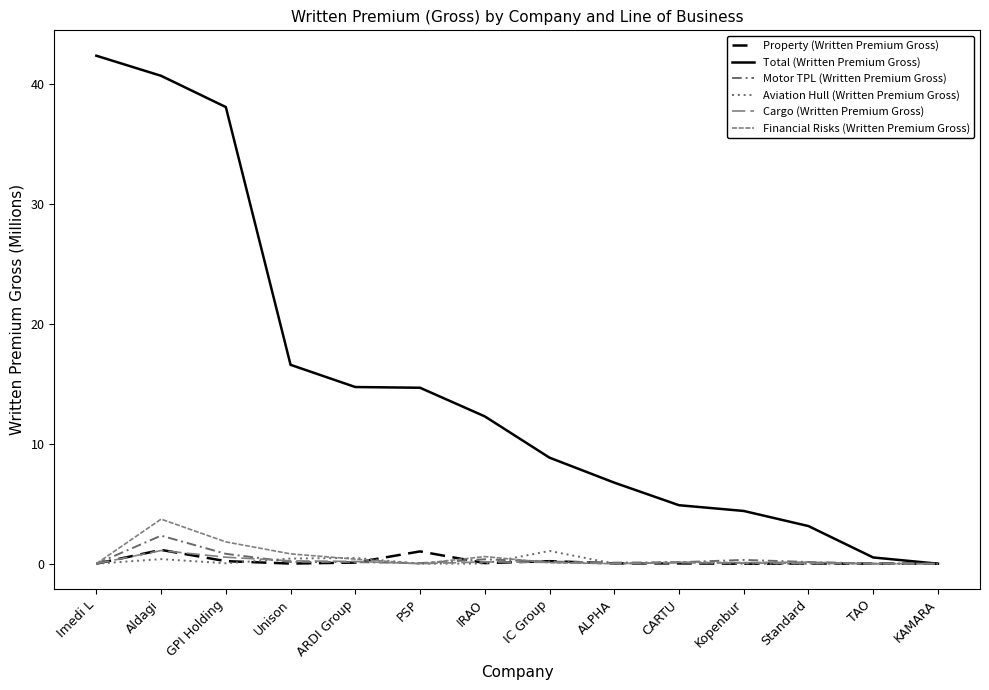

Reading left to right, list all the values displayed in this chart.

Property (Written Premium Gross): 0.0	1.1	0.2	0.0	0.1	1.0	0.1	0.2	0.0	0.0	0.0	0.0	0.0	0.0
Total (Written Premium Gross): 42.3	40.6	38.0	16.6	14.7	14.7	12.3	8.8	6.8	4.9	4.4	3.1	0.5	0.0
Motor TPL (Written Premium Gross): 0.0	2.3	0.8	0.1	0.1	0.0	0.4	0.2	0.1	0.1	0.3	0.1	0.0	0.0
Aviation Hull (Written Premium Gross): 0.0	0.4	0.0	0.4	0.5	0.0	0.0	1.1	0.0	0.1	0.0	0.0	0.0	0.0
Cargo (Written Premium Gross): 0.0	1.1	0.5	0.2	0.2	0.0	0.2	0.1	0.0	0.1	0.1	0.0	0.0	0.0
Financial Risks (Written Premium Gross): 0.0	3.7	1.8	0.8	0.4	0.0	0.6	0.1	0.0	0.1	0.1	0.1	0.0	0.0